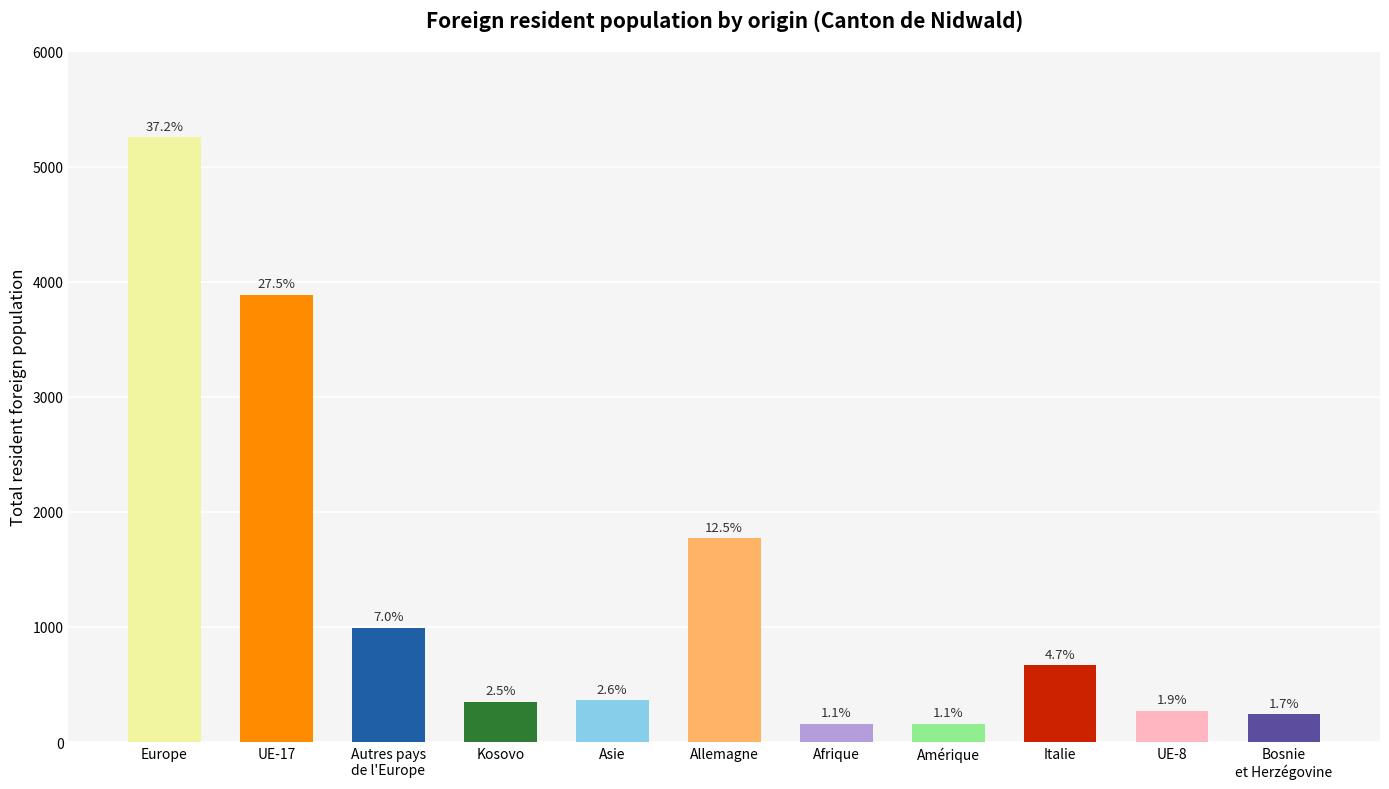

Is it true that the value at Allemagne is 1771?

True